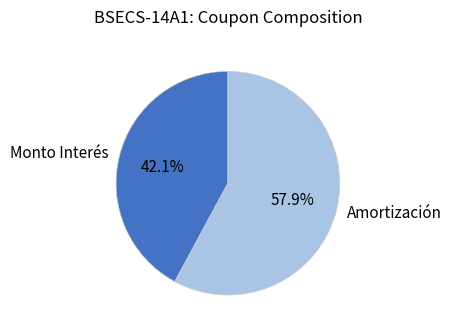

Rank the categories by value from lowest to highest.

Monto Interés, Amortización